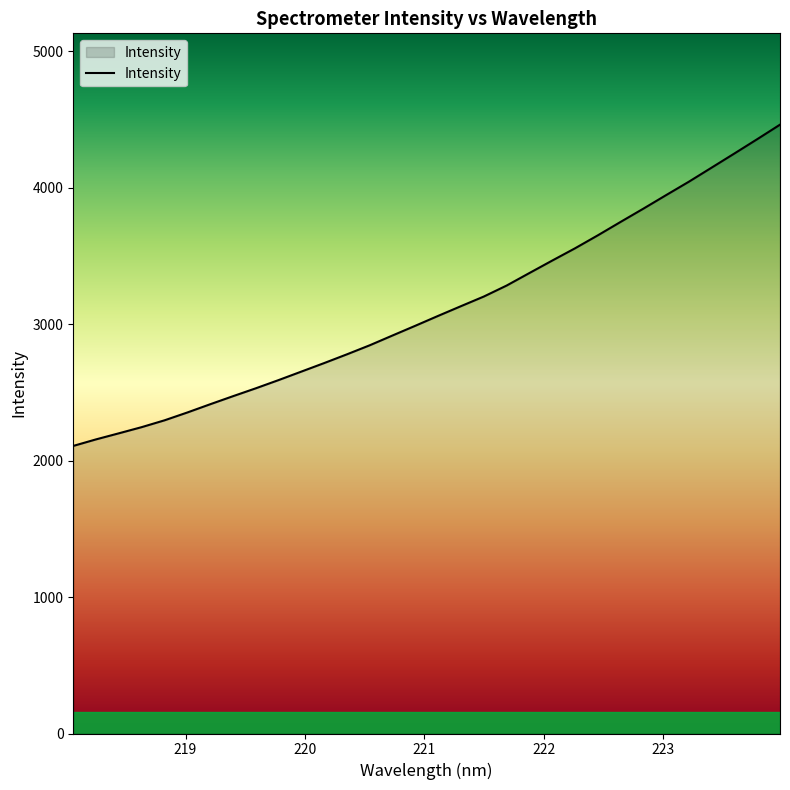

What is the smallest value displayed?

2107.6